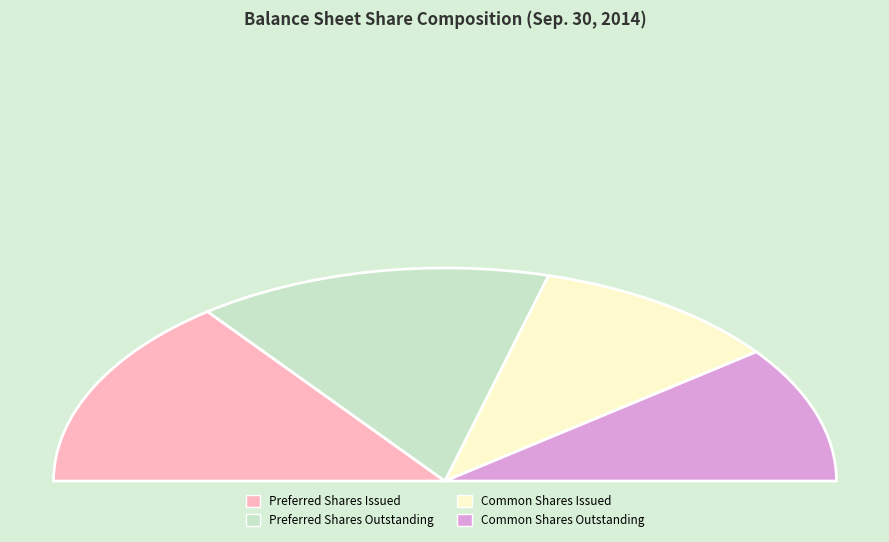

To the nearest percent, what is the combined percentage of Common Stock, Shares Issued and Preferred Stock, Shares Outstanding?

50%